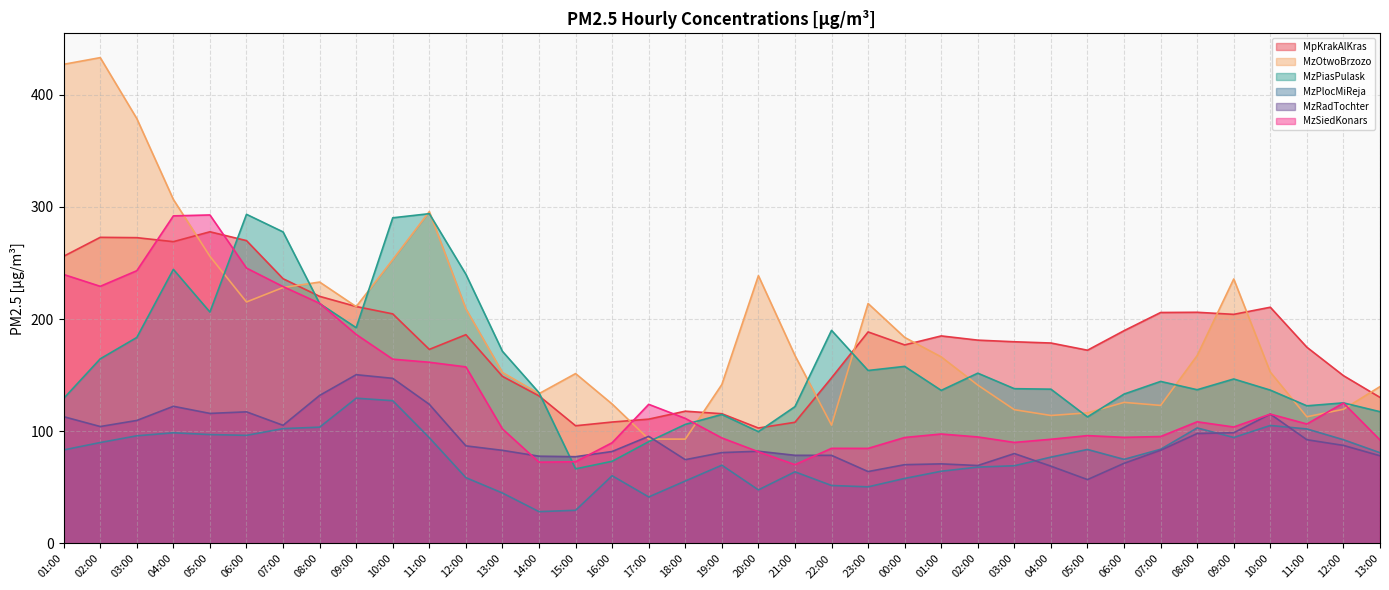

Which category has the lowest value across all series?

14:00